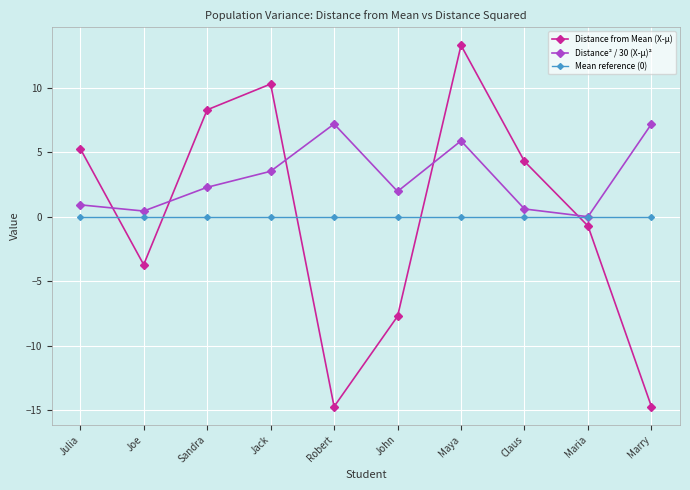

How many intersections are there between Distance² / 30 (X-µ)² and Distance from Mean (X-µ)?

5